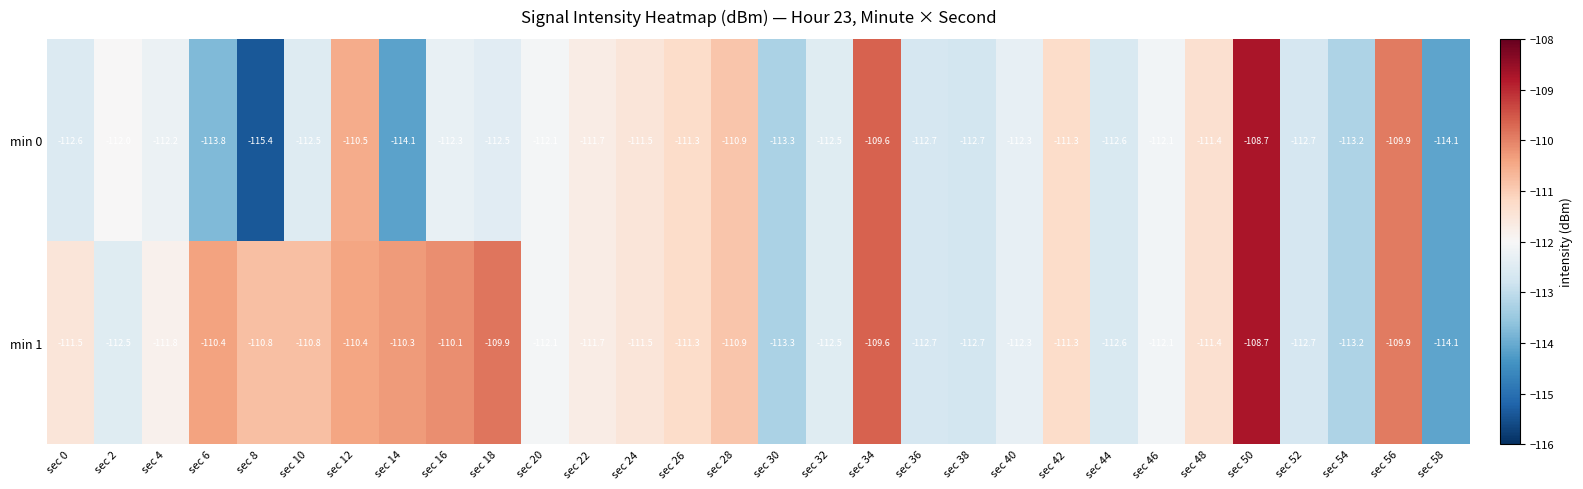

Which label corresponds to the smallest value in the chart?

sec 8